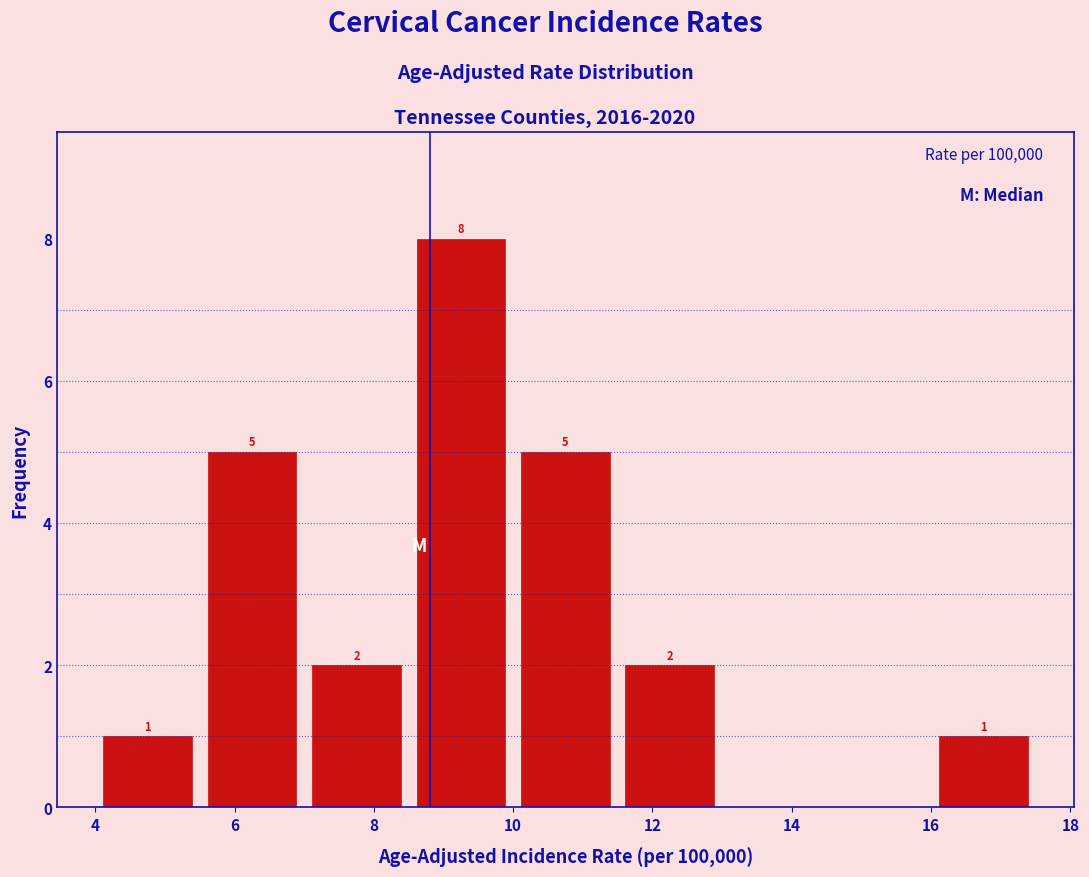

Over which range of the x-axis is the bar tallest?

8.5 to 10.0